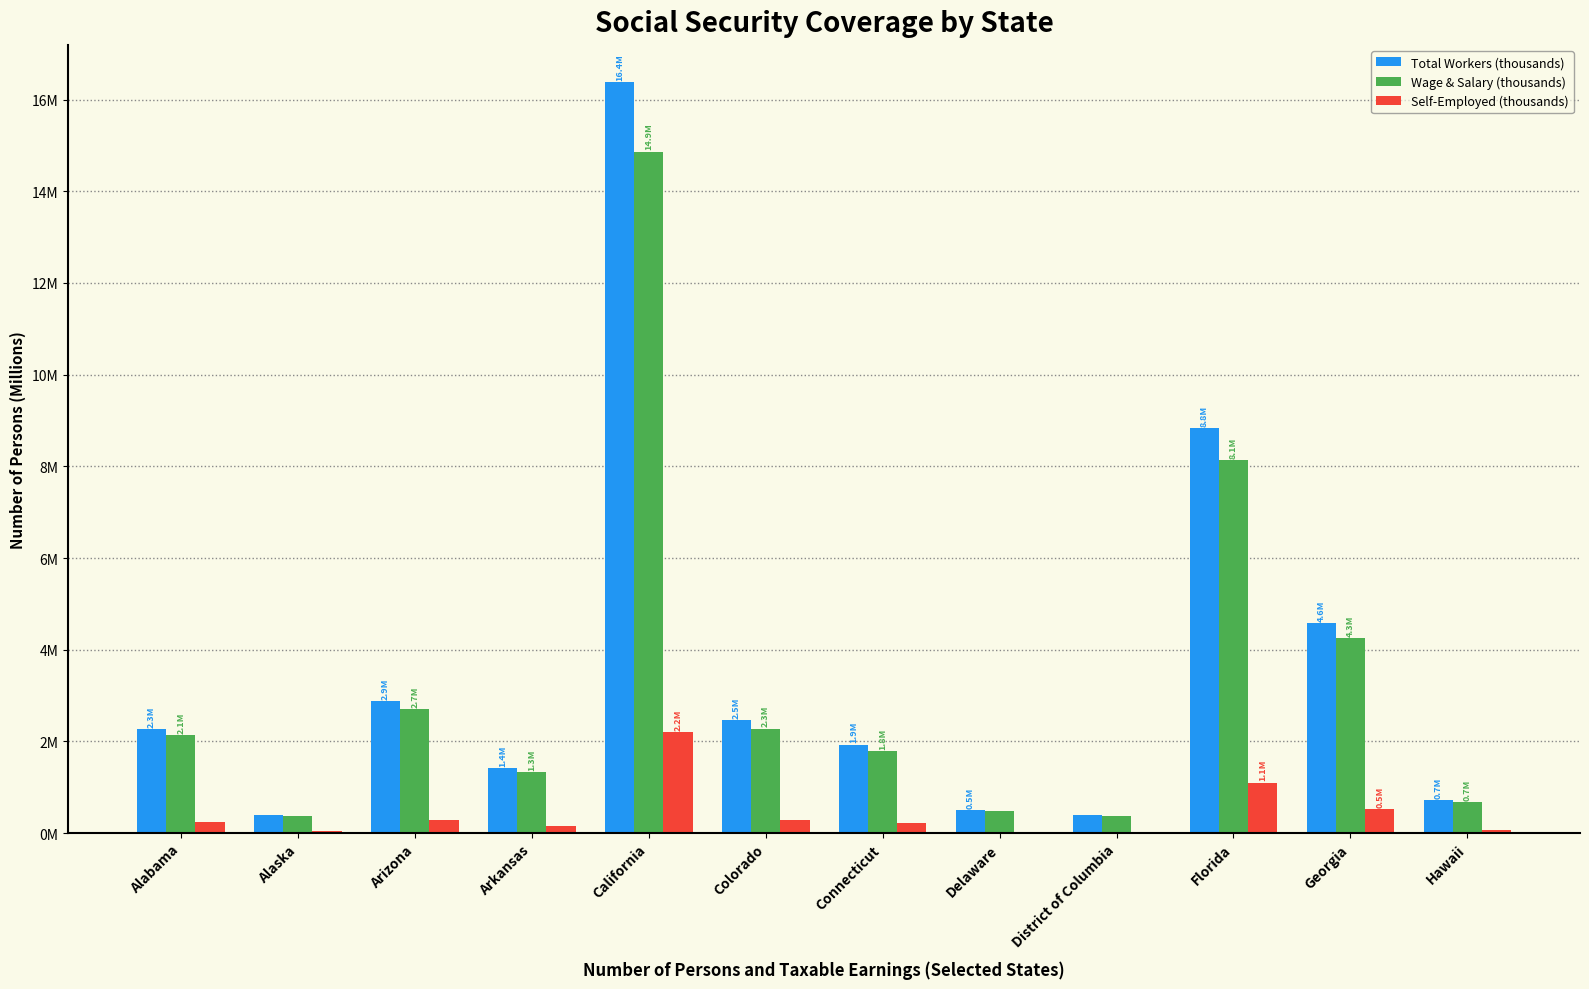

Between Florida and Hawaii, which series saw the biggest shift?

Total Workers (thousands)